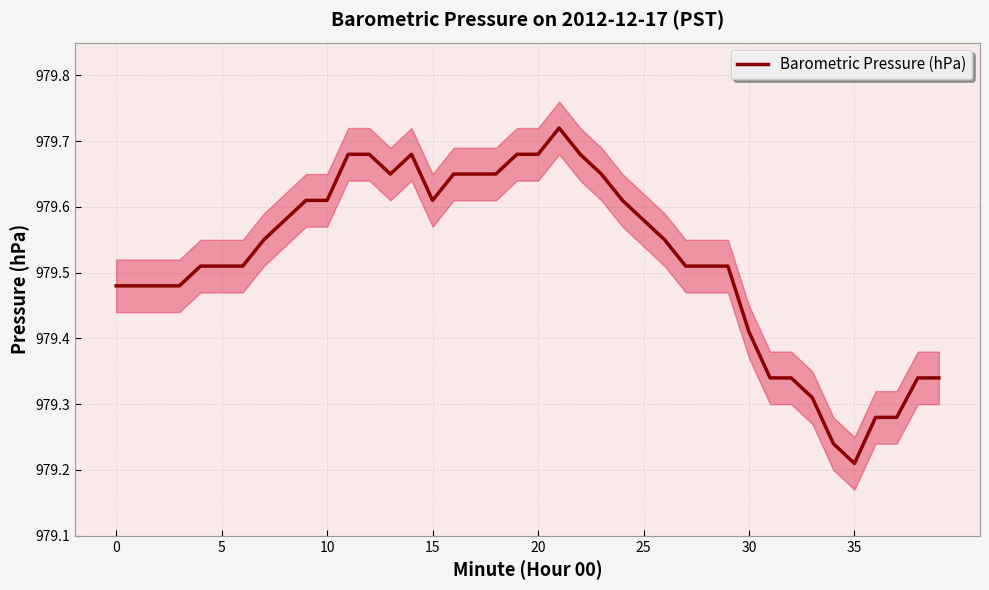

What is the label of the 23rd point from the right?

17